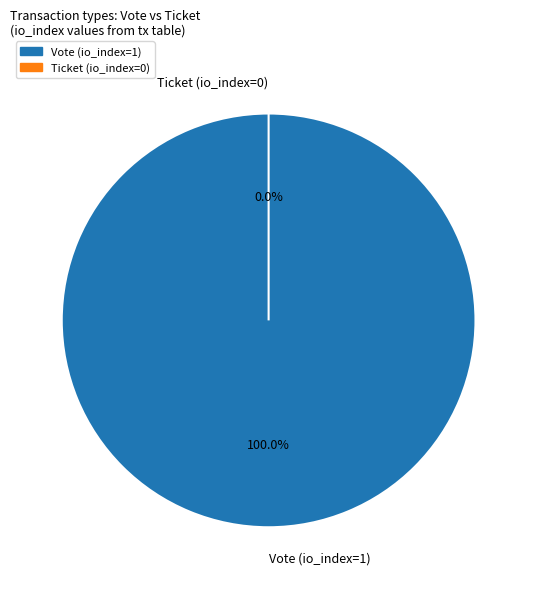

How many slices are in this pie chart?

2